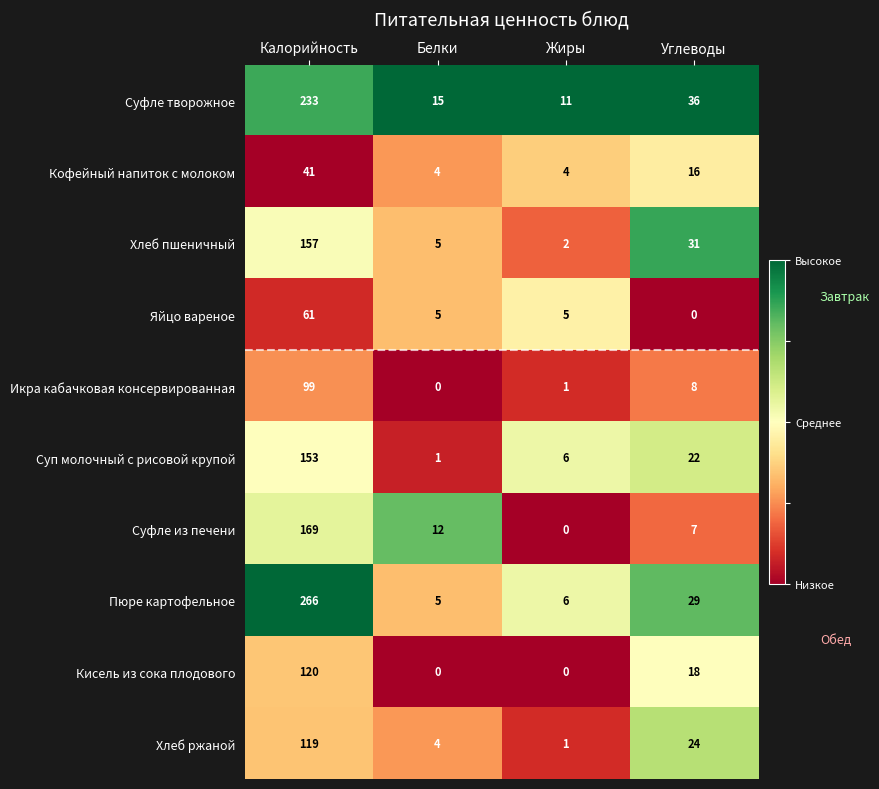

Which label corresponds to the largest value in the chart?

Калорийность